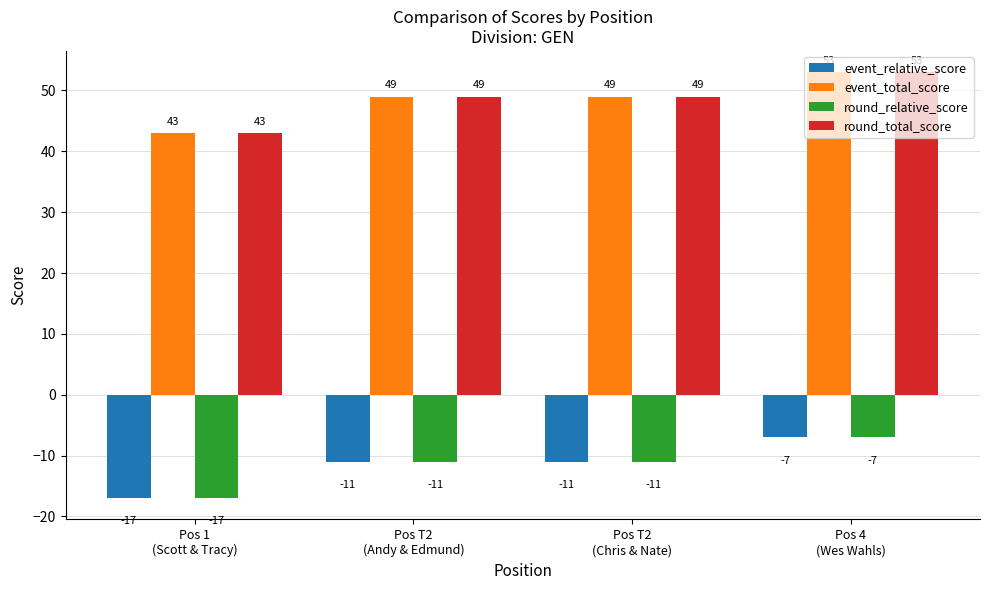

True or false: event_total_score has a value of 14 at Pos 4
(Wes Wahls).

False